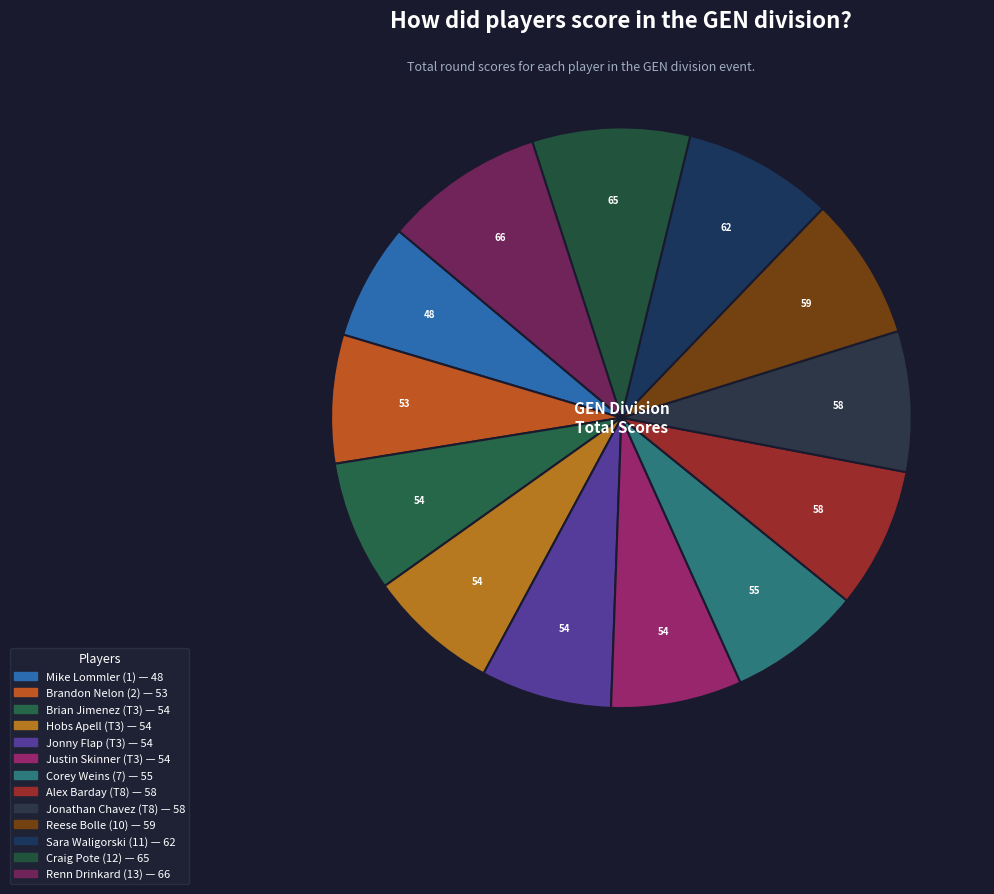

To the nearest percent, what percentage of the pie is Sara Waligorski?

8%